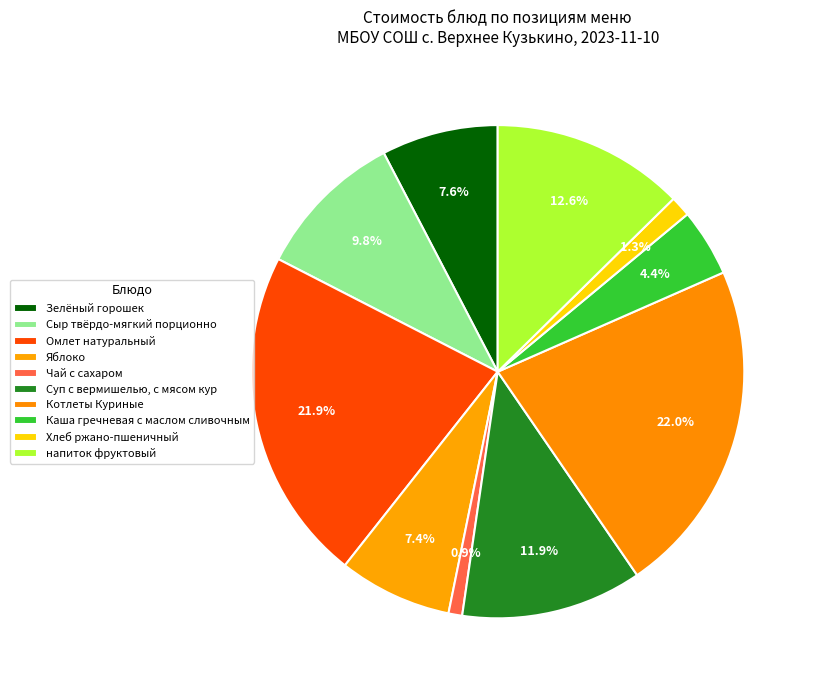

How many slices are in this pie chart?

10